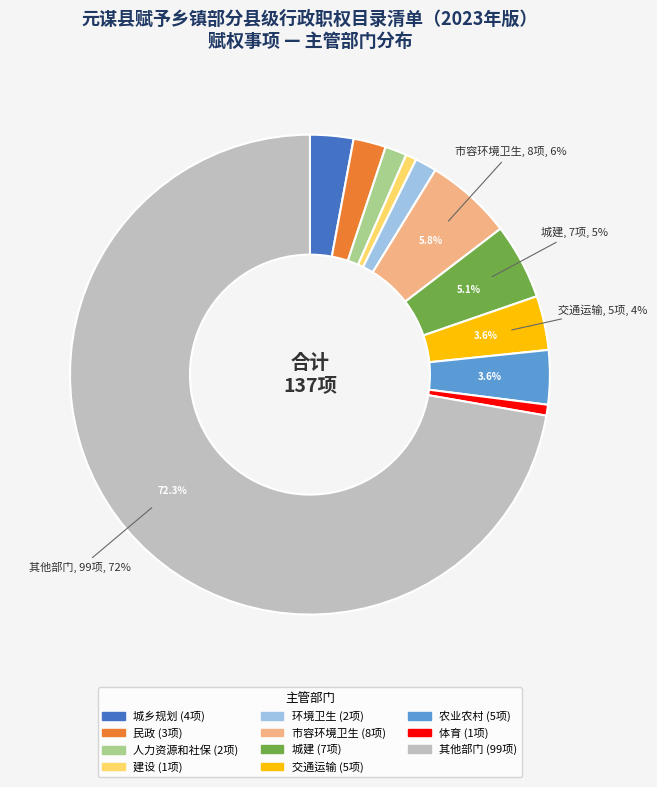

How many slices are in this pie chart?

11